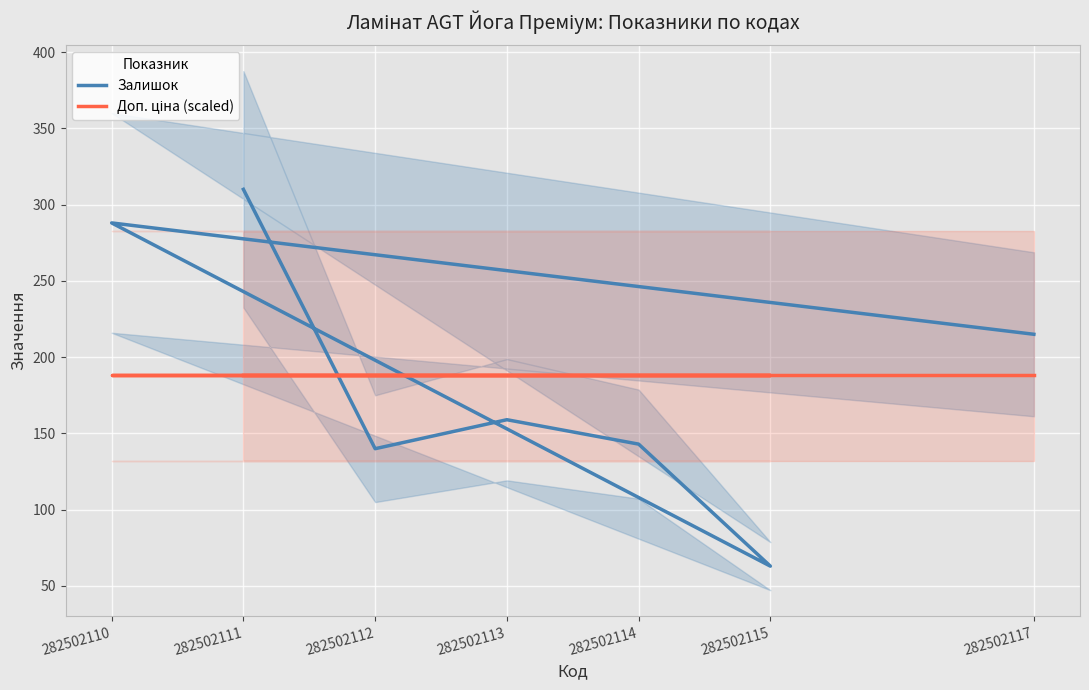

Count the number of data series in this chart.

2